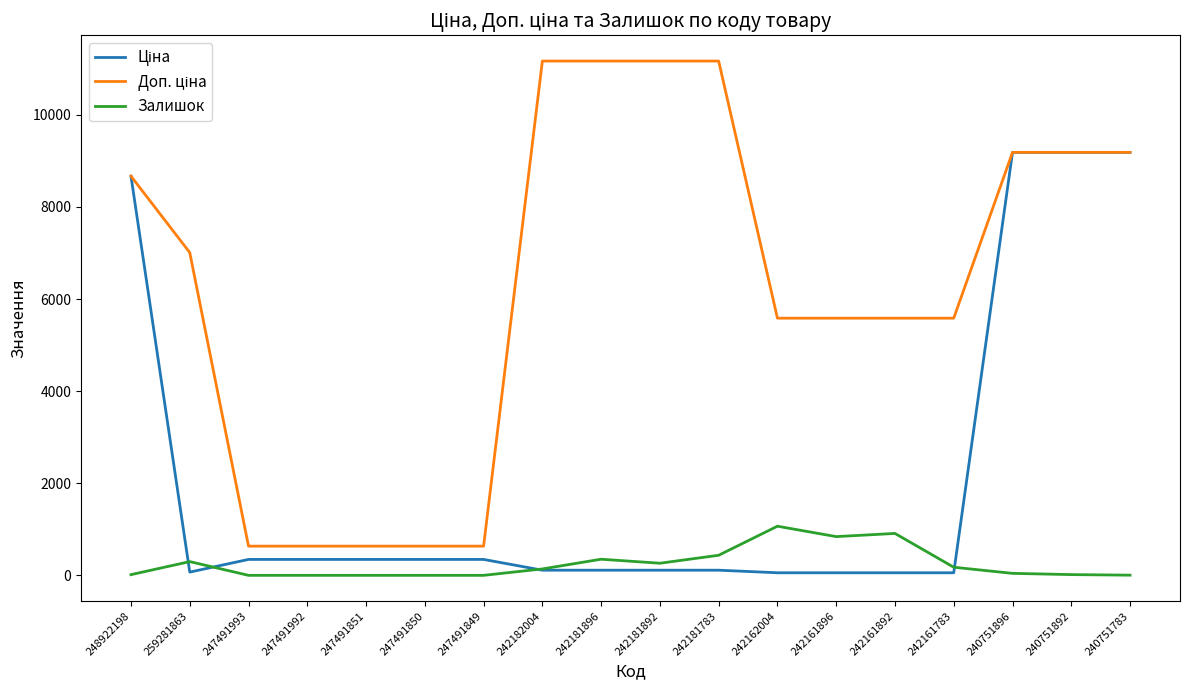

What is the maximum value shown in the chart?

11169.0